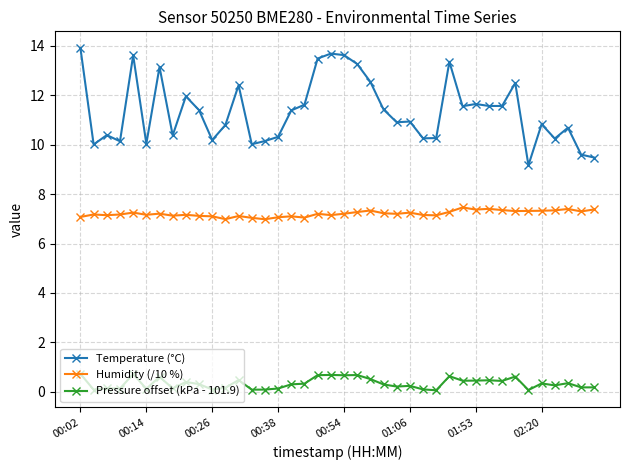

At how many categories does at least one series exceed 6?

40